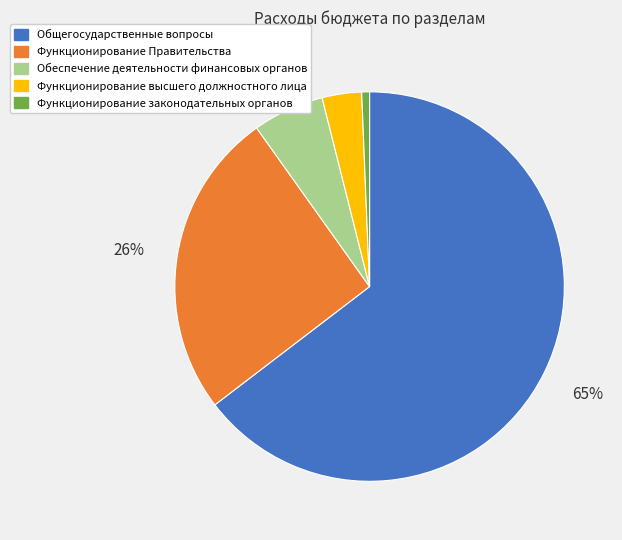

True or false: Функционирование высшего должностного лица accounts for 18% of the total.

False